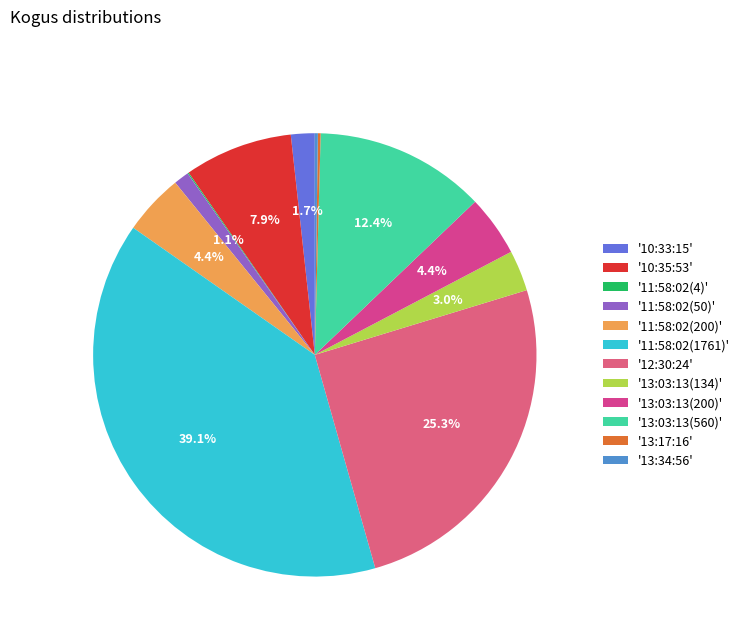

Rank the categories by value from highest to lowest.

11:58:02 (1761), 12:30:24, 13:03:13 (560), 10:35:53, 11:58:02 (200), 13:03:13 (200), 13:03:13 (134), 10:33:15, 11:58:02 (50), 13:34:56, 13:17:16, 11:58:02 (4)